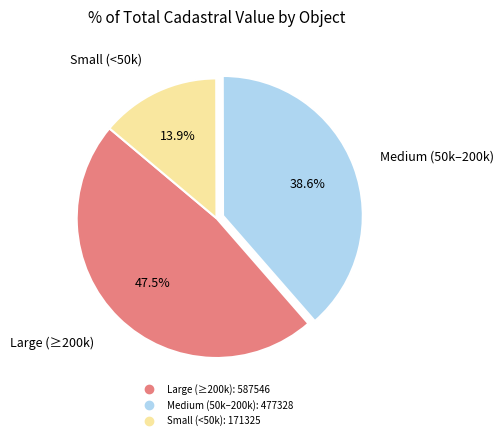

To the nearest percent, what is the average slice percentage?

33%